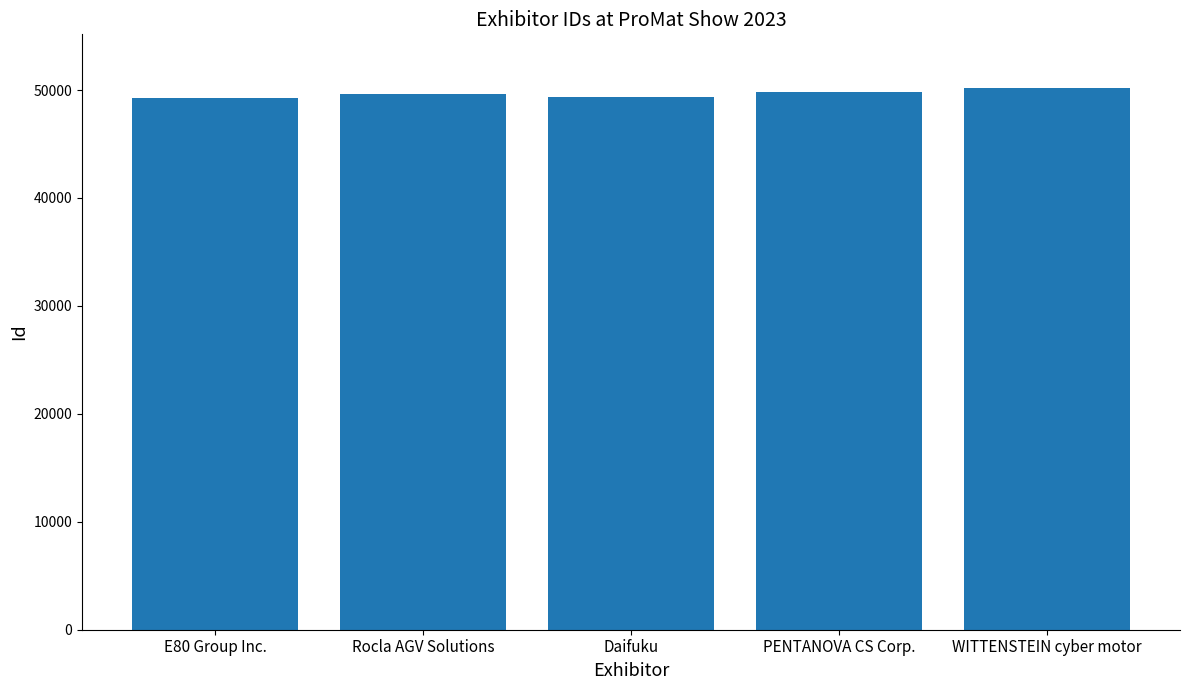

Is it true that the value at WITTENSTEIN cyber motor is 50143?

True